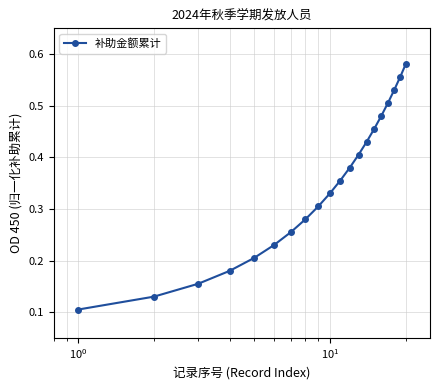

How many values are between 0 and 1?

20